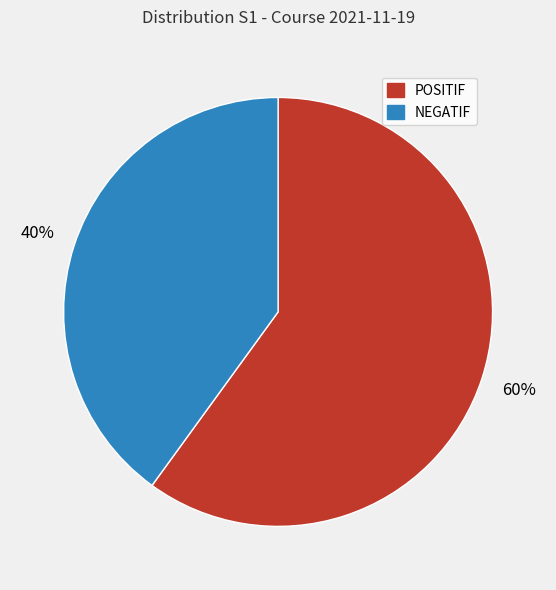

Which category has the smallest portion of the pie?

NEGATIF